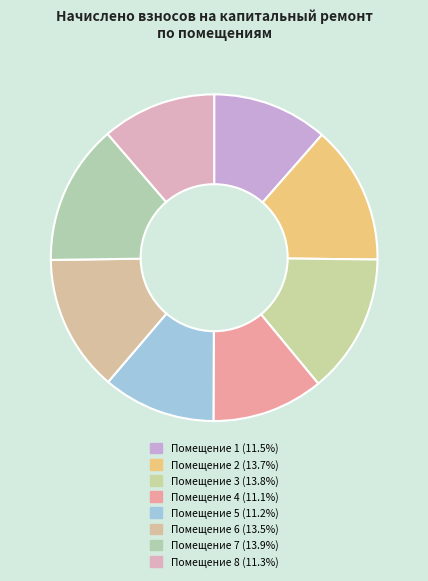

Which category has the smallest portion of the pie?

4